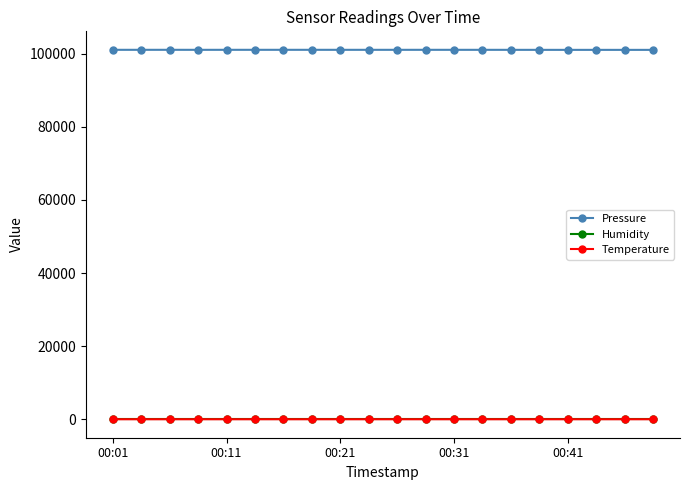

Which series has the largest total across all categories?

Pressure